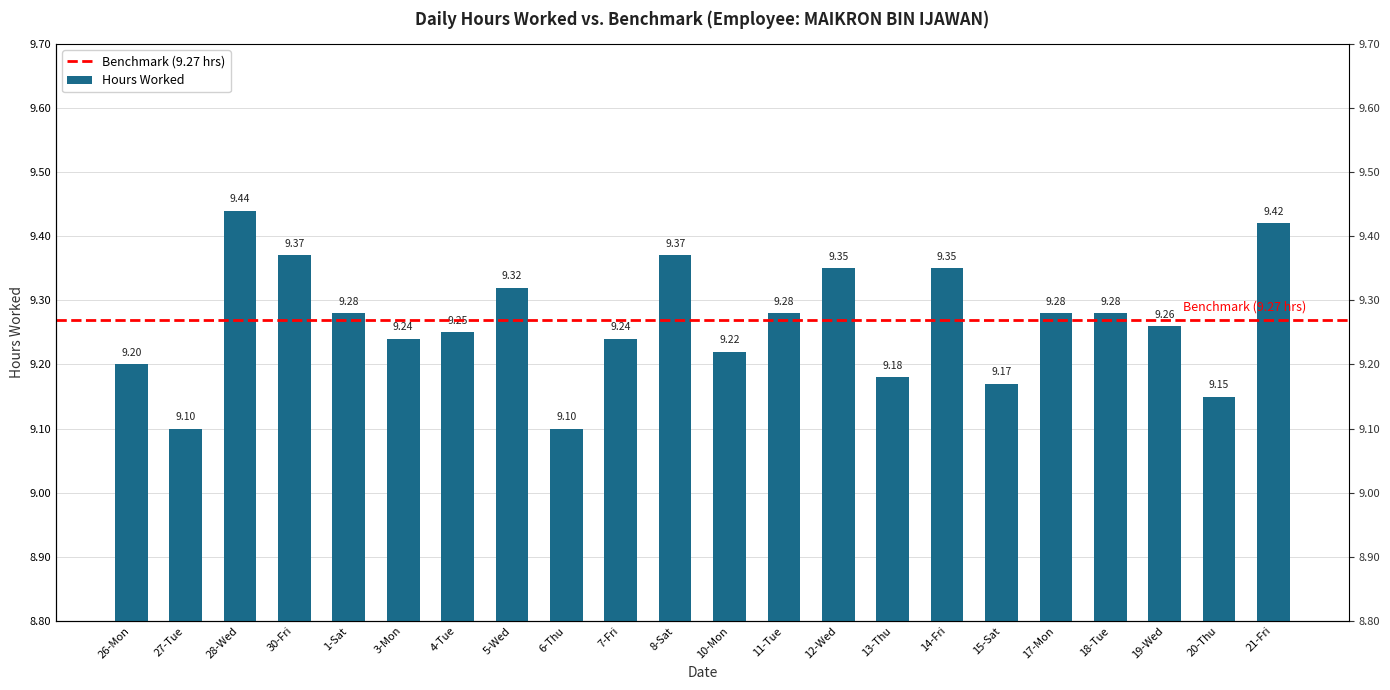

The value at 18-Tue is 9.3. True or false?

True